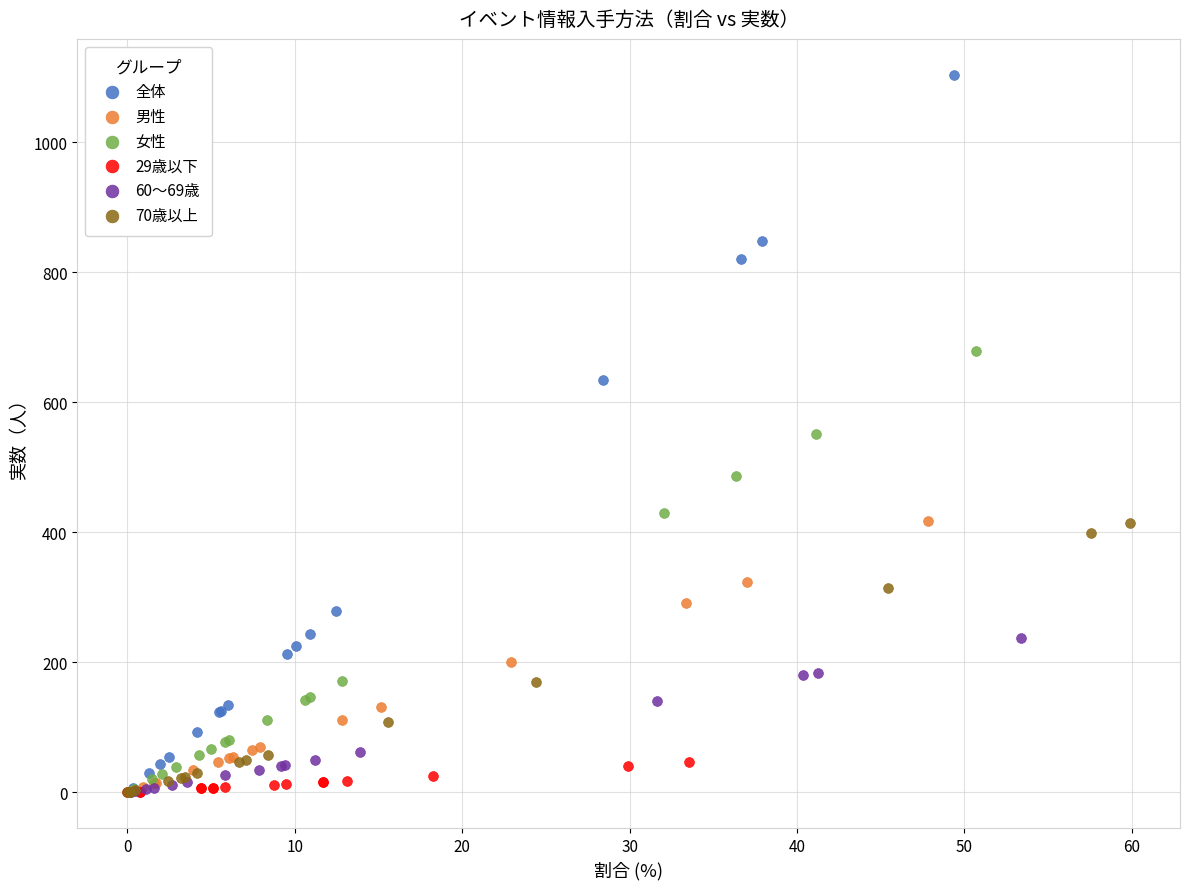

Which series reaches the maximum Y coordinate?

全体